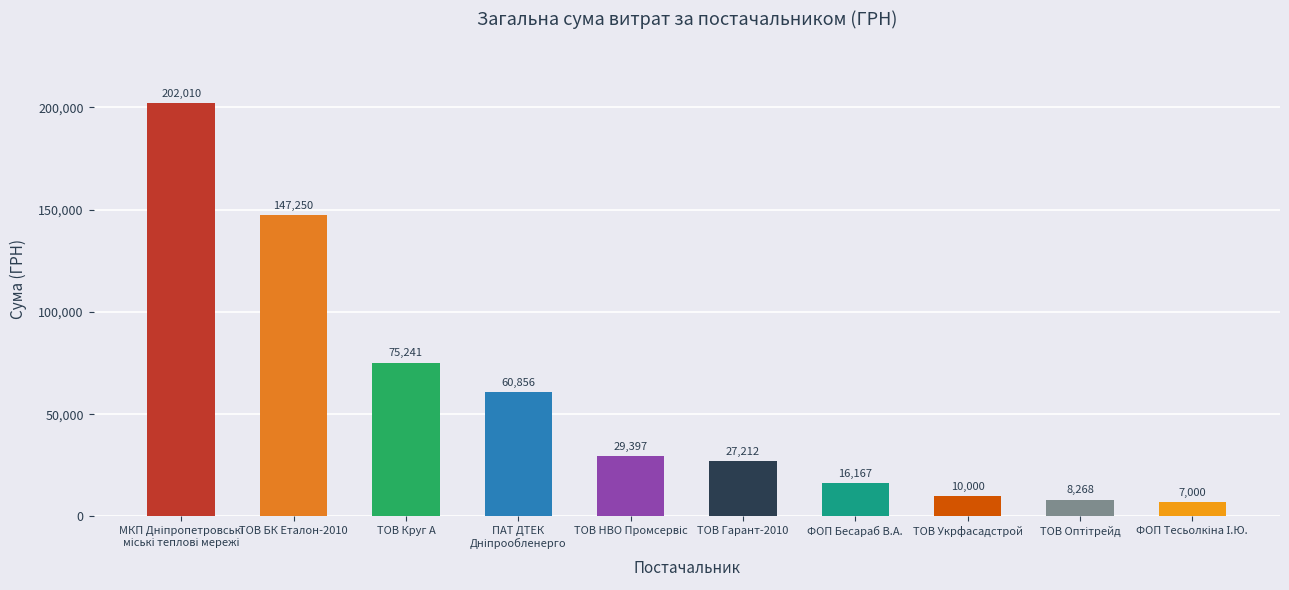

Which has a higher value, ФОП Бесараб В.А. or ТОВ Круг А?

ТОВ Круг А